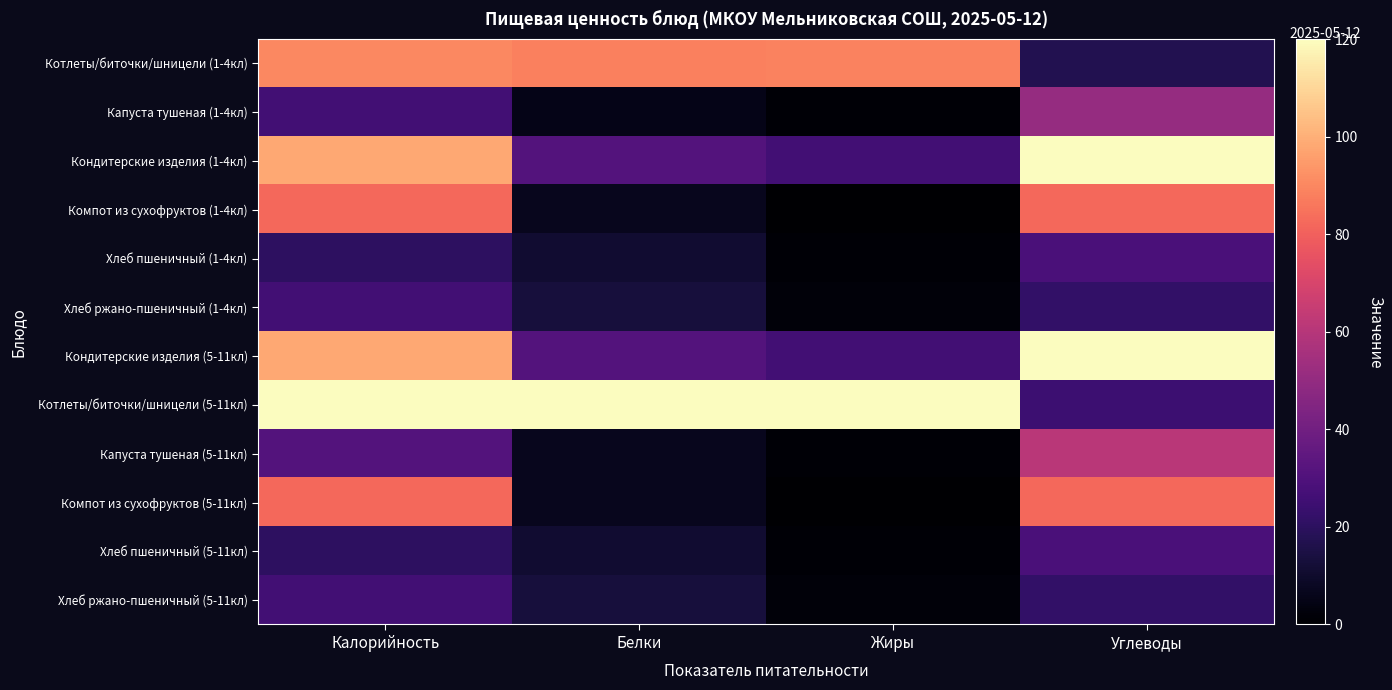

Which series has the largest range (max minus min)?

Котлеты/биточки/шницели (5-11кл)